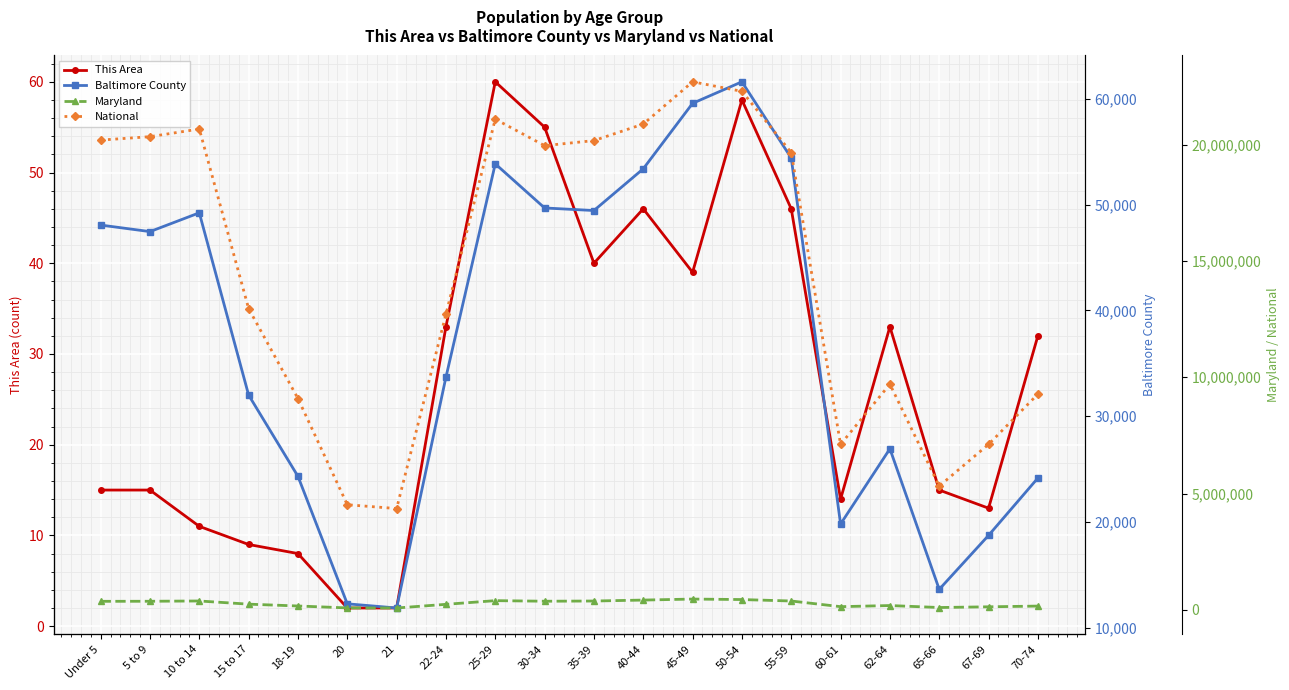

Which series has the largest range (max minus min)?

National